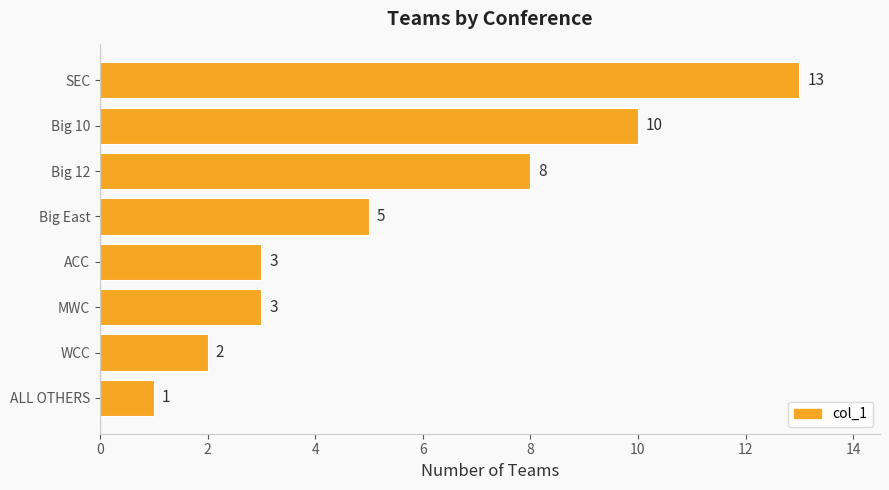

Reading top to bottom, what are all the values shown in this chart?

SEC=13	Big 10=10	Big 12=8	Big East=5	ACC=3	MWC=3	WCC=2	ALL OTHERS=1